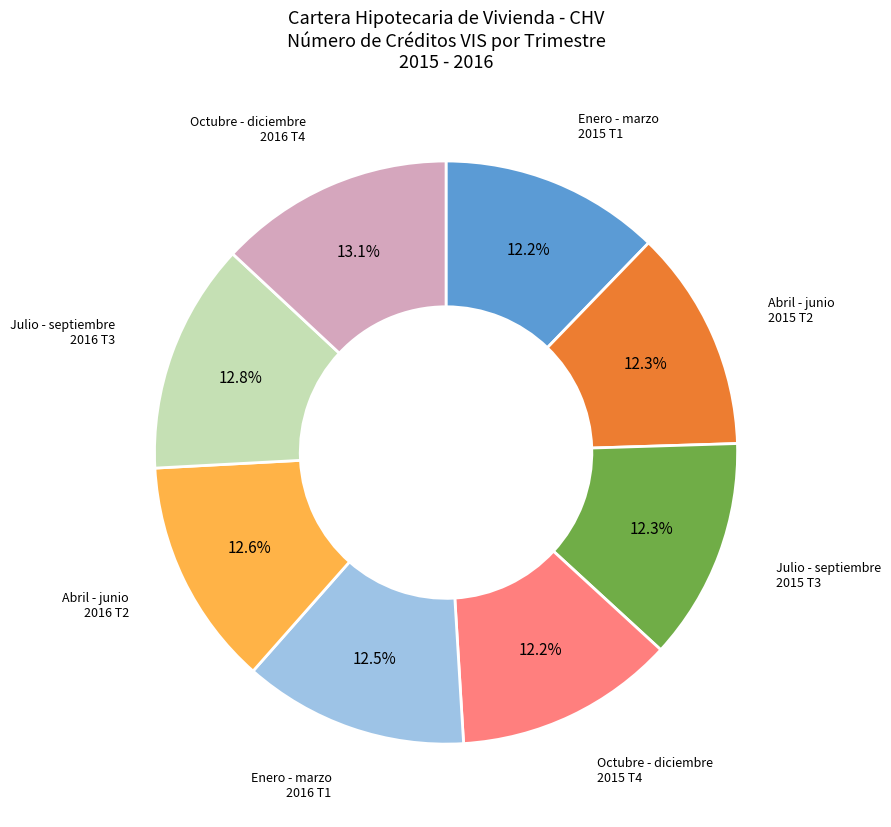

To the nearest percent, what is the difference between the largest and smallest slice percentages?

1%